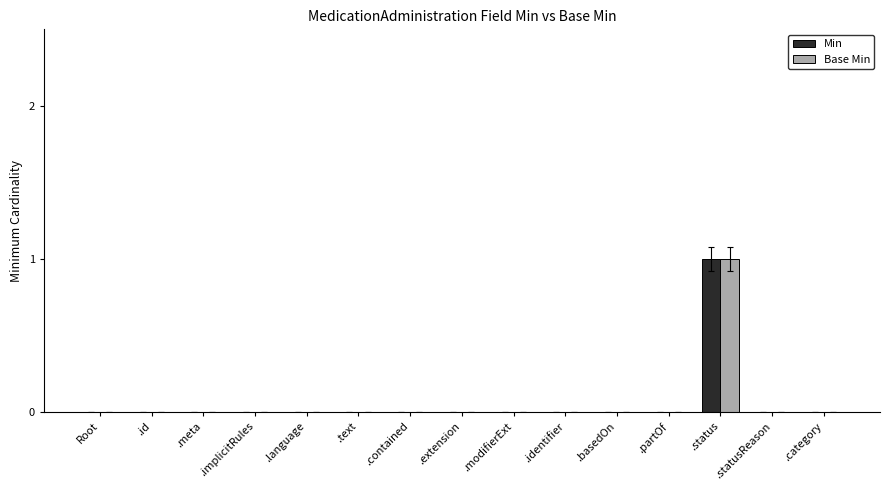

At which category does the chart reach its peak across all series?

.status